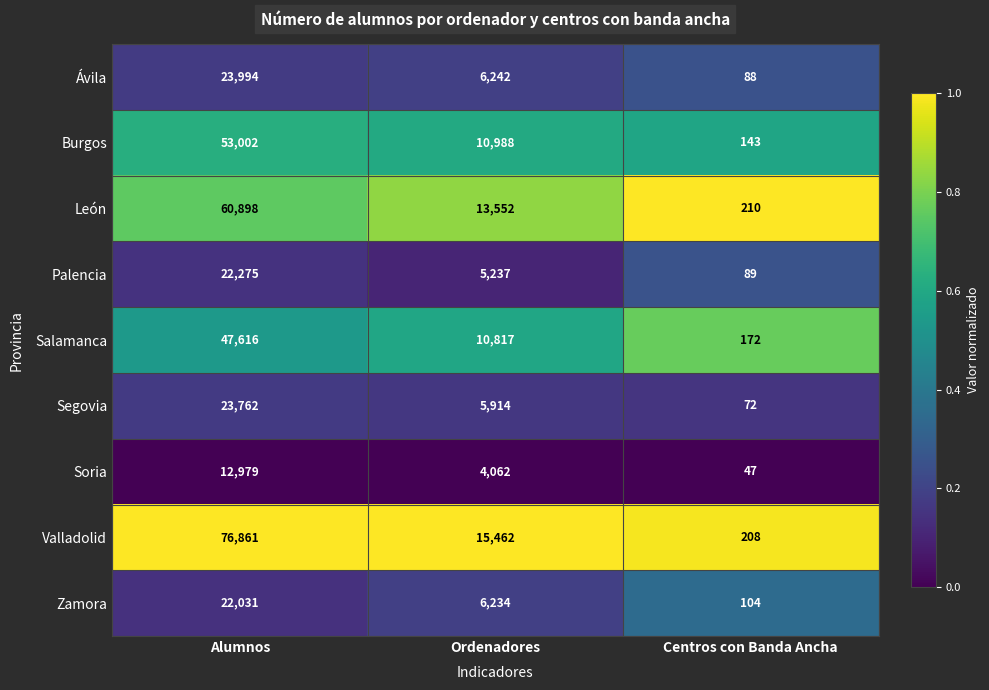

Is it true that Salamanca equals 84785 at Alumnos?

False